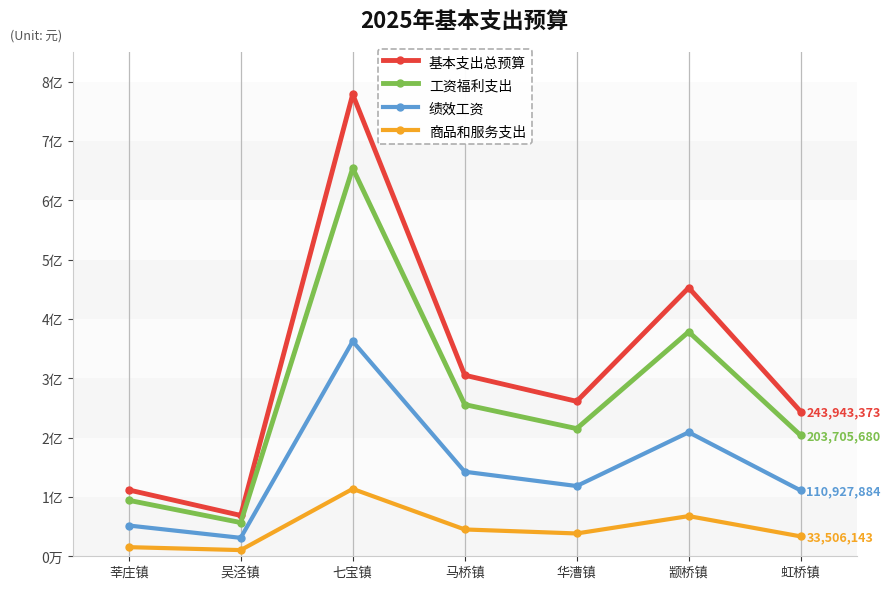

True or false: 商品和服务支出 and 基本支出总预算 cross at least once.

False